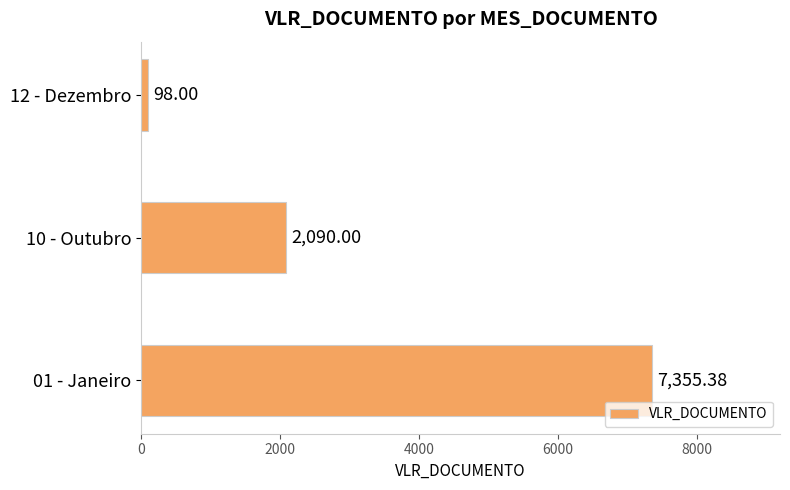

How many data points does each series have?

3